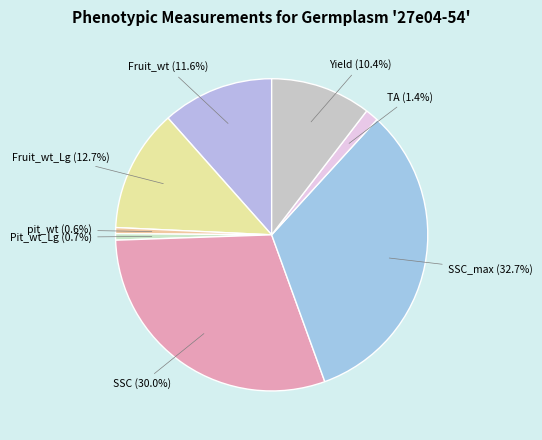

To the nearest percent, what is the difference between the largest and smallest slice percentages?

32%